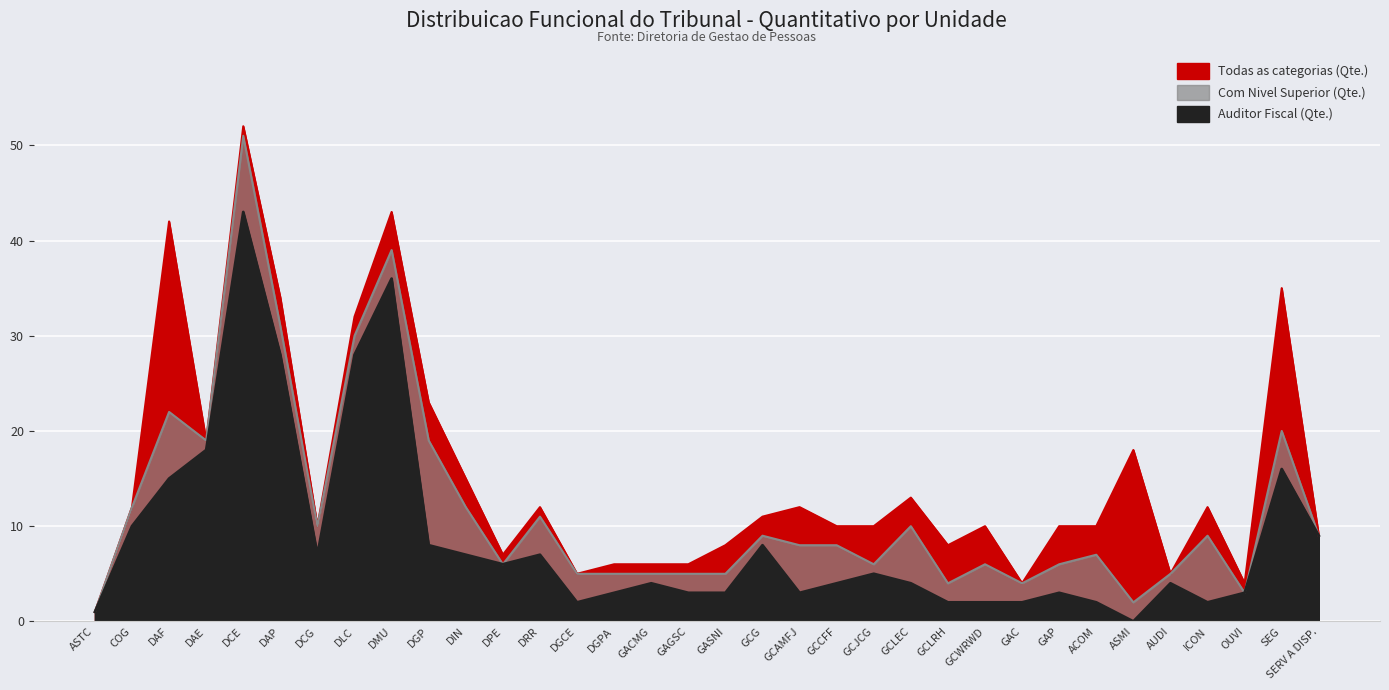

What is the total value across all series at DCG?

27